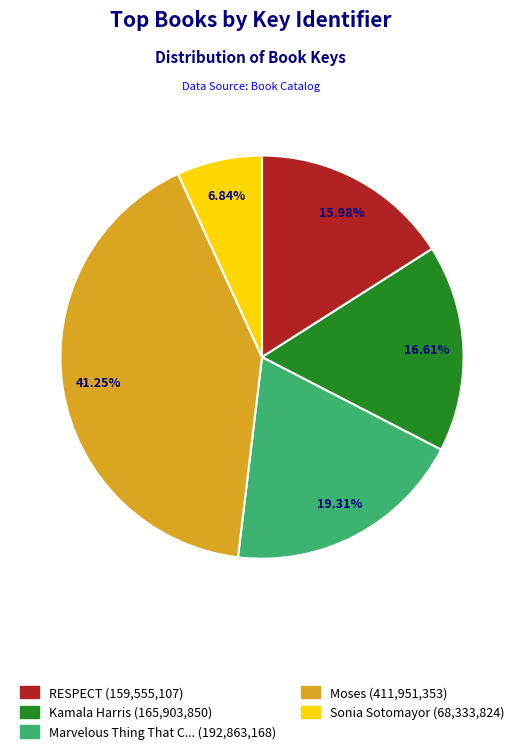

Is there any slice that represents more than half of the pie?

No